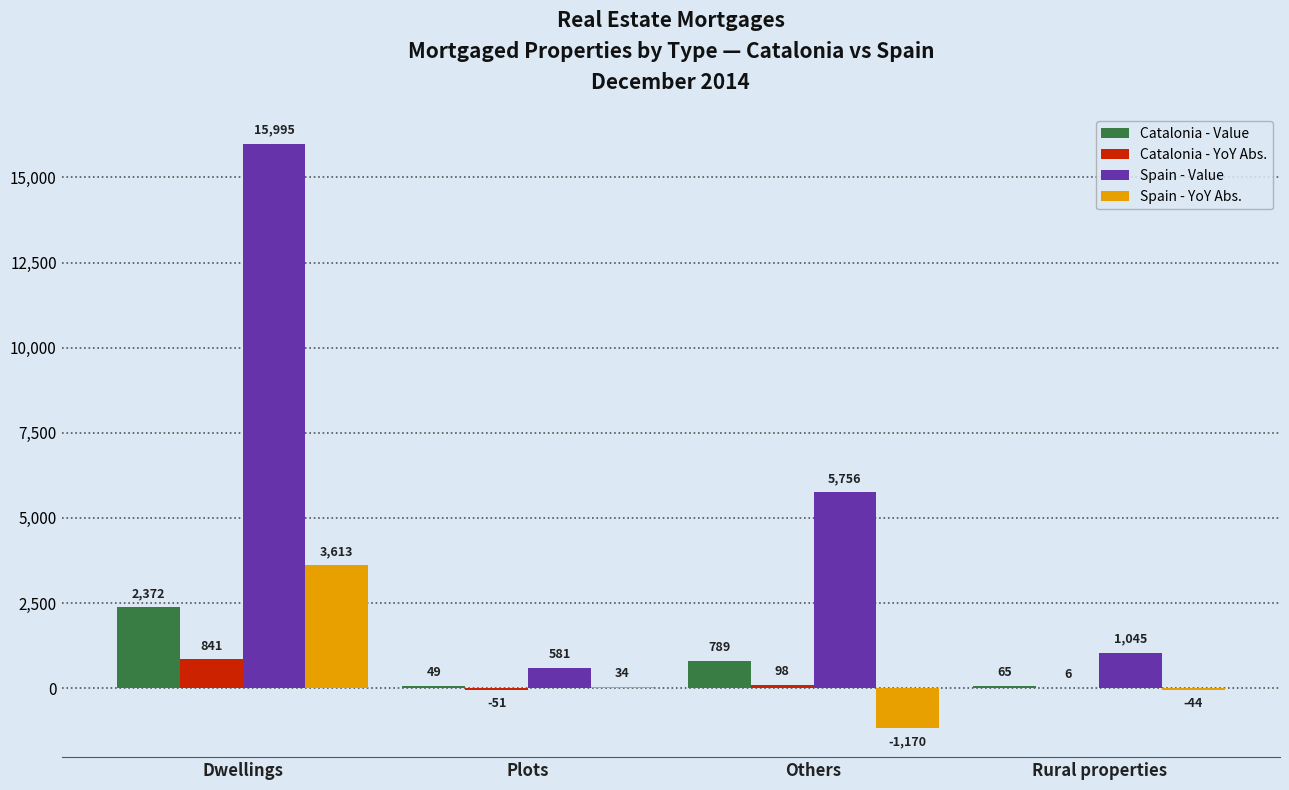

What is the maximum value for Catalonia - Value?

2372